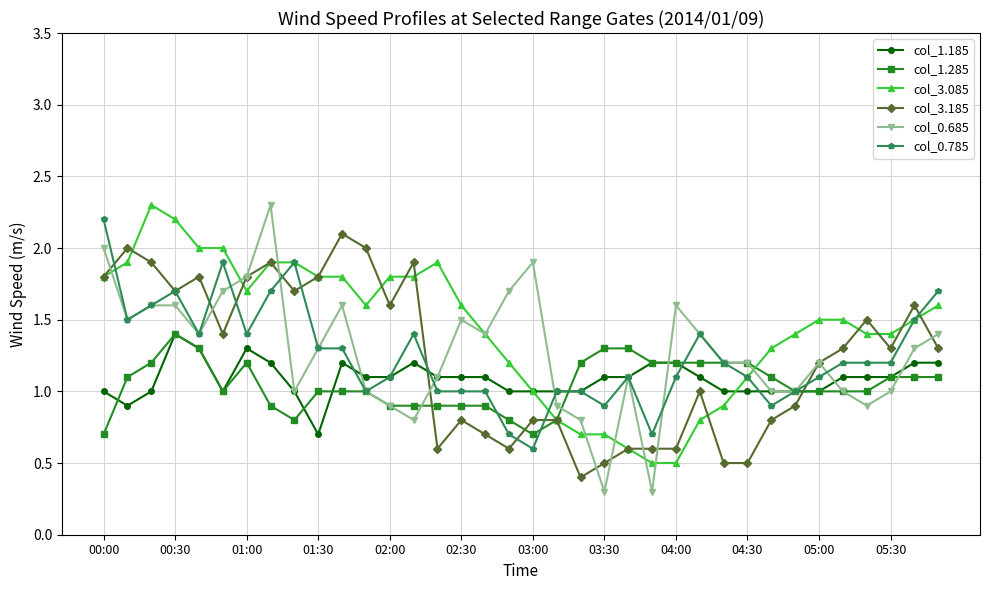

What is the greatest value displayed?

2.3